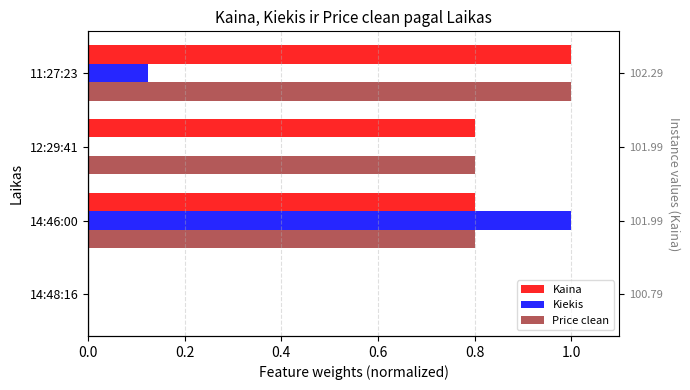

What are all the series names shown in the legend?

Kaina, Kiekis, Price clean